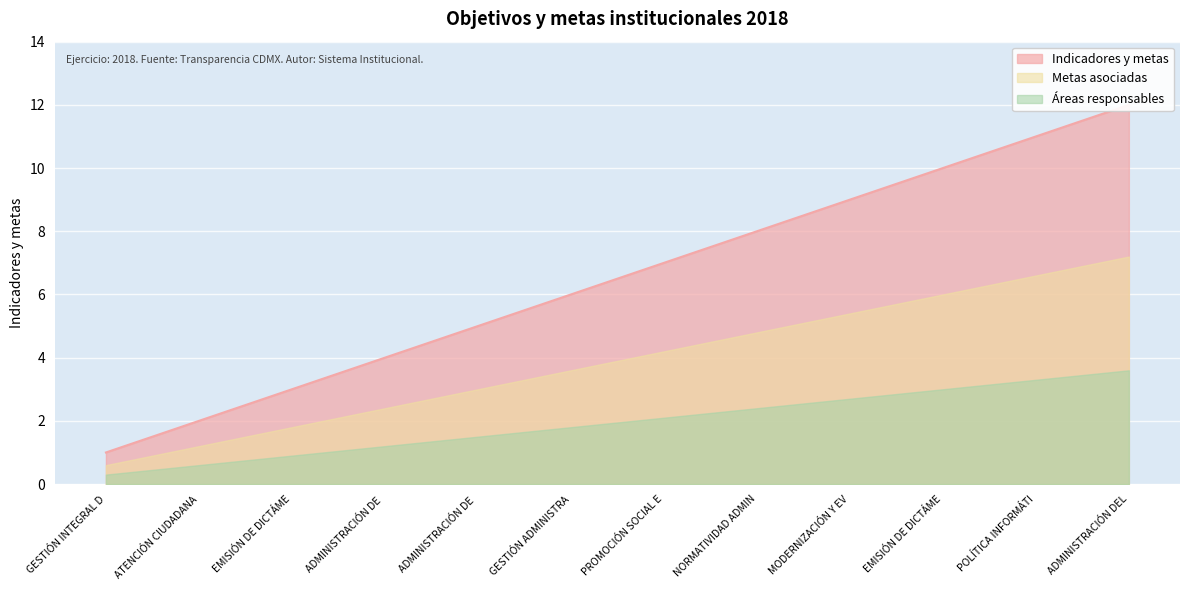

Which has a higher value, ATENCIÓN CIUDADANA or POLÍTICA INFORMÁTI?

POLÍTICA INFORMÁTI